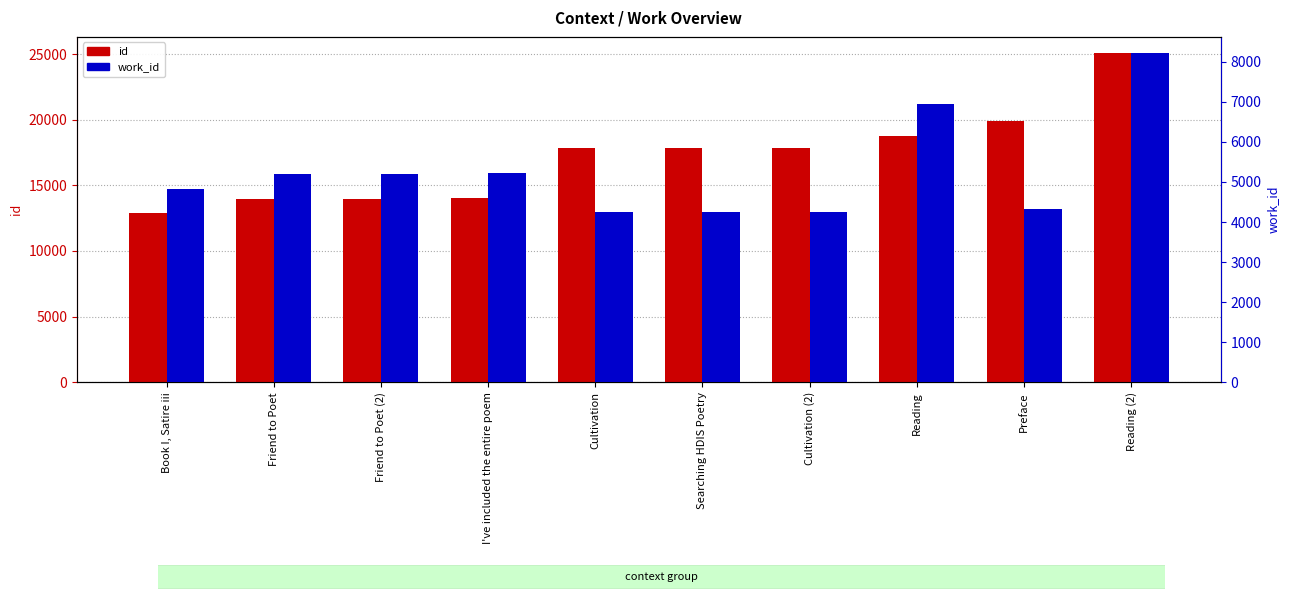

What is the total value across all series at Preface?

24202